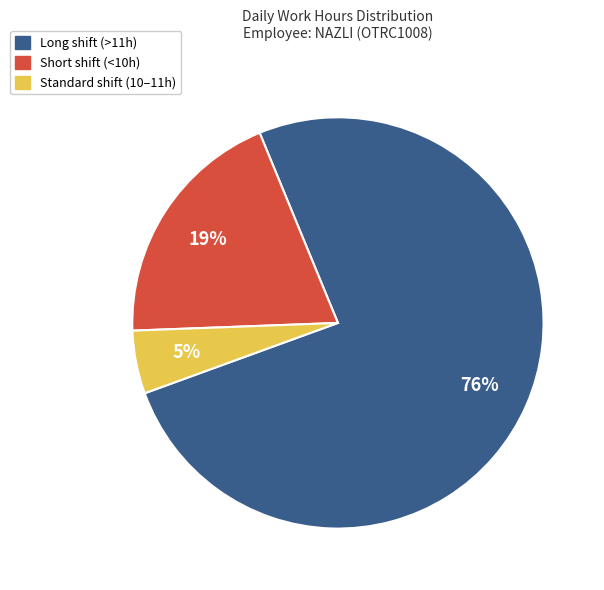

Does any single category account for the majority?

Yes